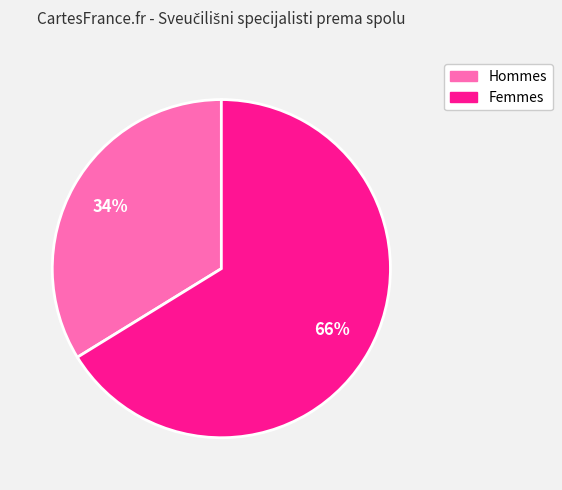

How many segments does this pie chart have?

2